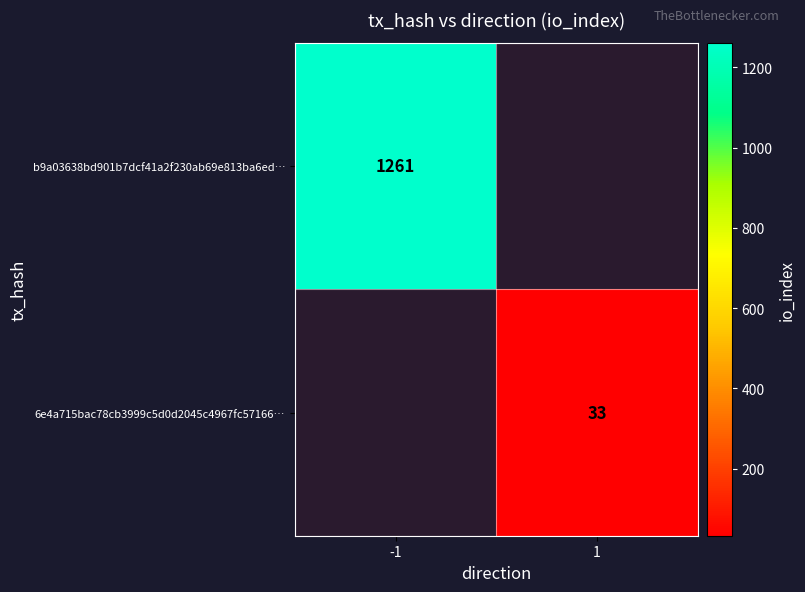

What is the minimum value shown in the chart?

33.0